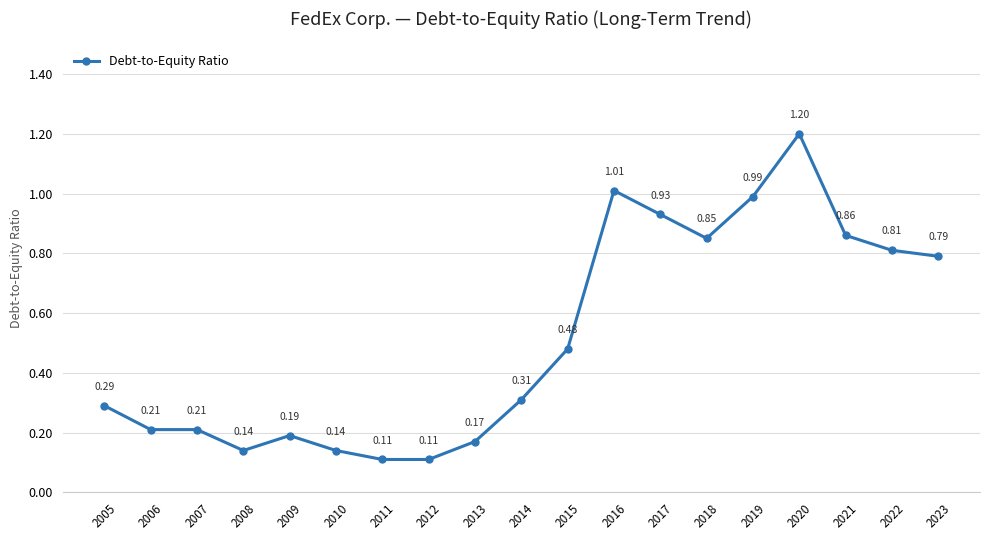

True or false: the data shows 0.1 at 2007.

False